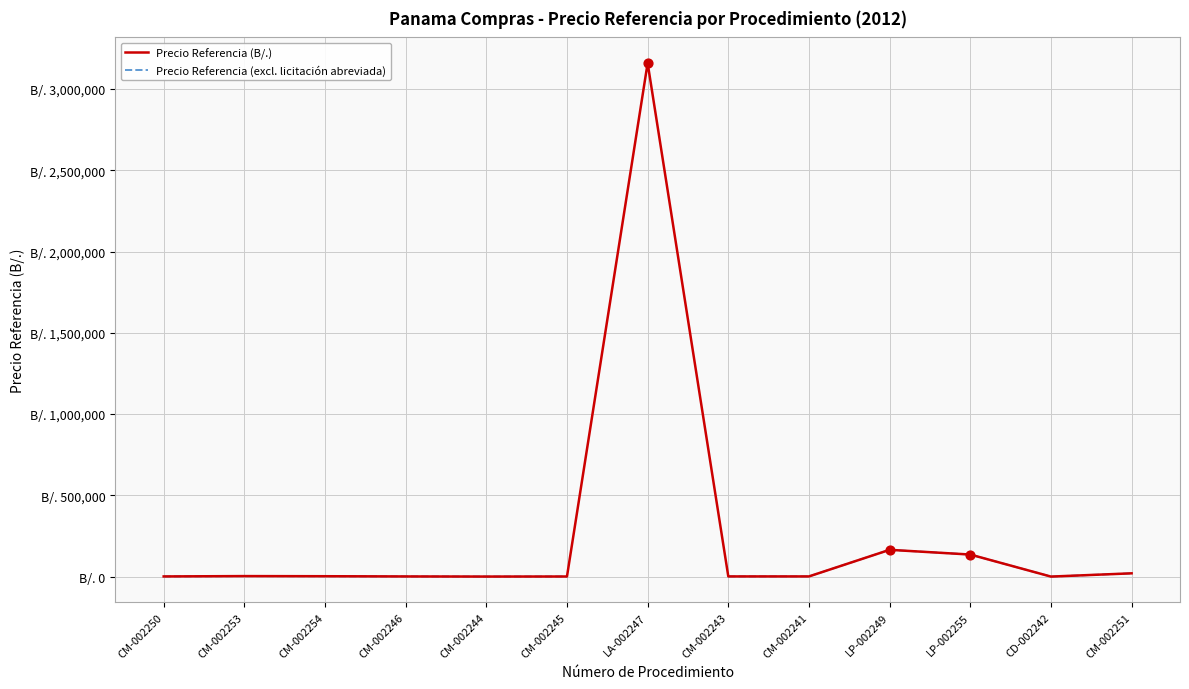

Which series reaches the minimum Y coordinate?

Precio Referencia (B/.)